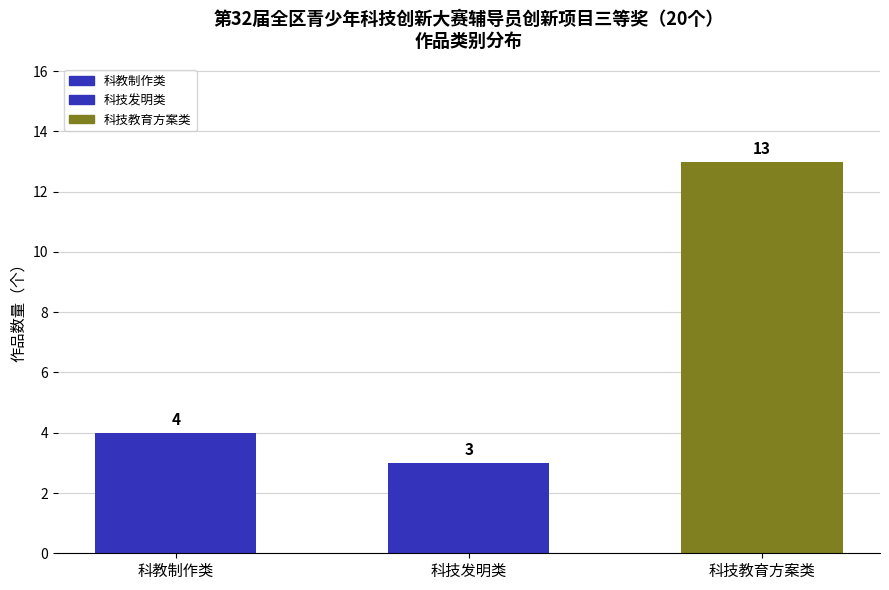

How many values are between 3 and 13?

3